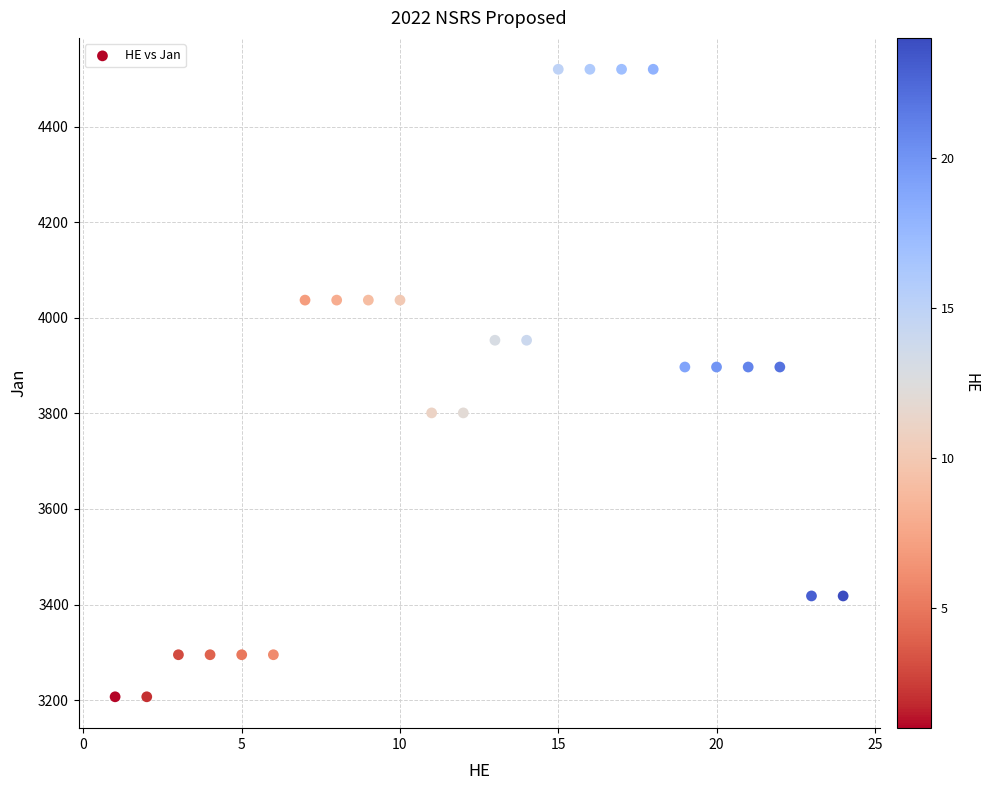

What is the range of Y values (max minus min)?

1313